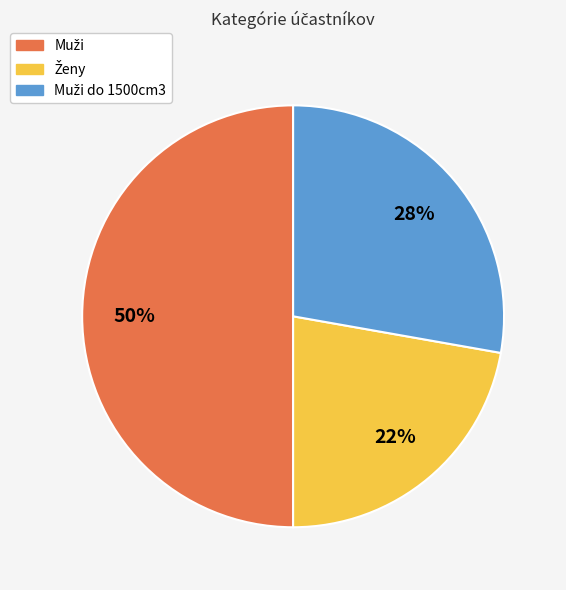

To the nearest percent, what is the average slice percentage?

33%